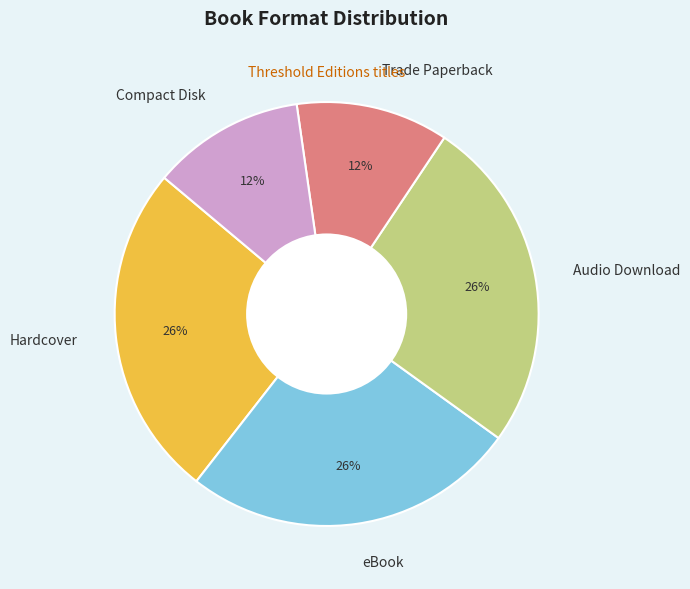

To the nearest percent, what is the combined percentage of Hardcover and Compact Disk?

37%